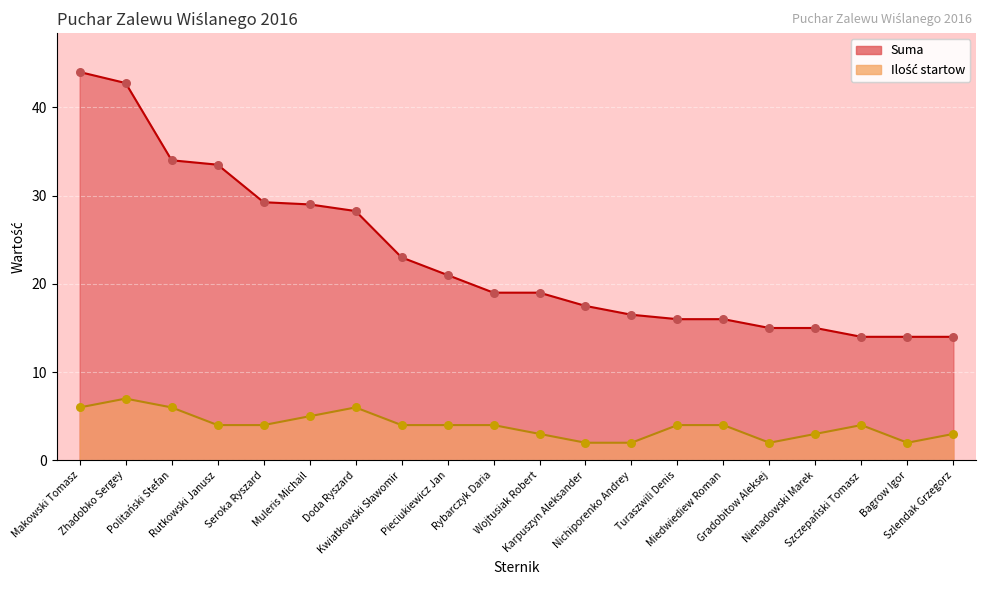

What are all the series names shown in the legend?

Suma, Ilość startow